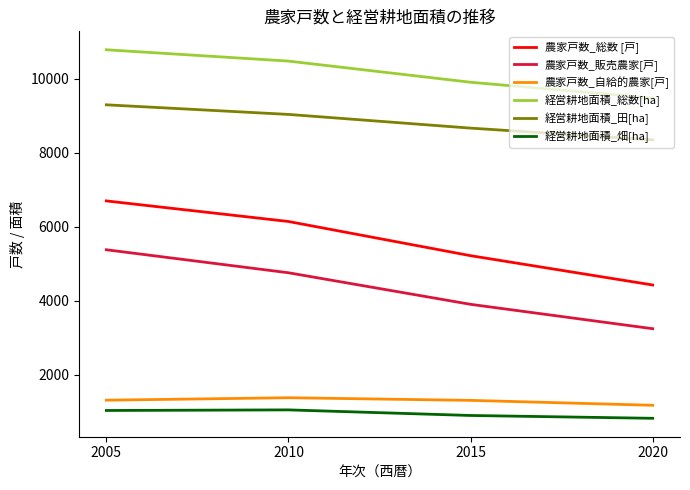

Count the 経営耕地面積_総数[ha] values in the range 9899 to 10776.

3